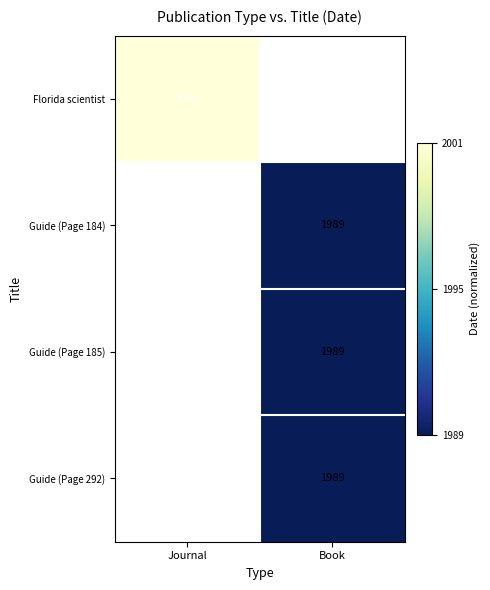

Is it true that Guide (Page 292) equals 1989 at Book?

True